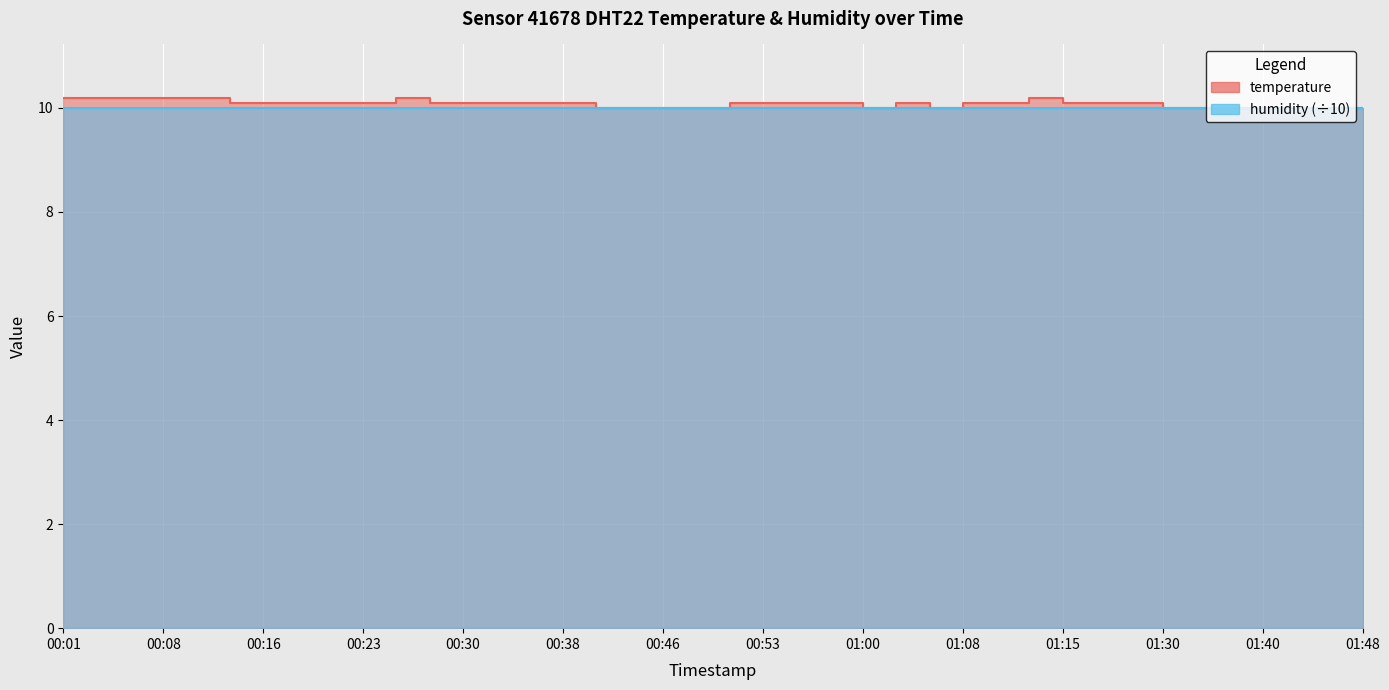

Is it true that the value at 00:11 is 2.7?

False